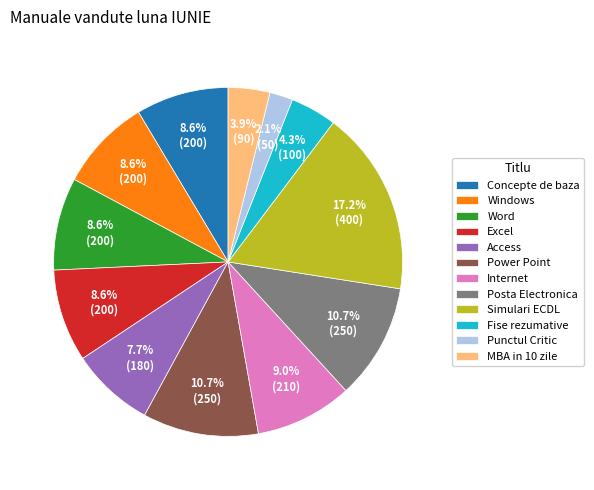

What is the smallest slice in the pie chart?

Punctul Critic